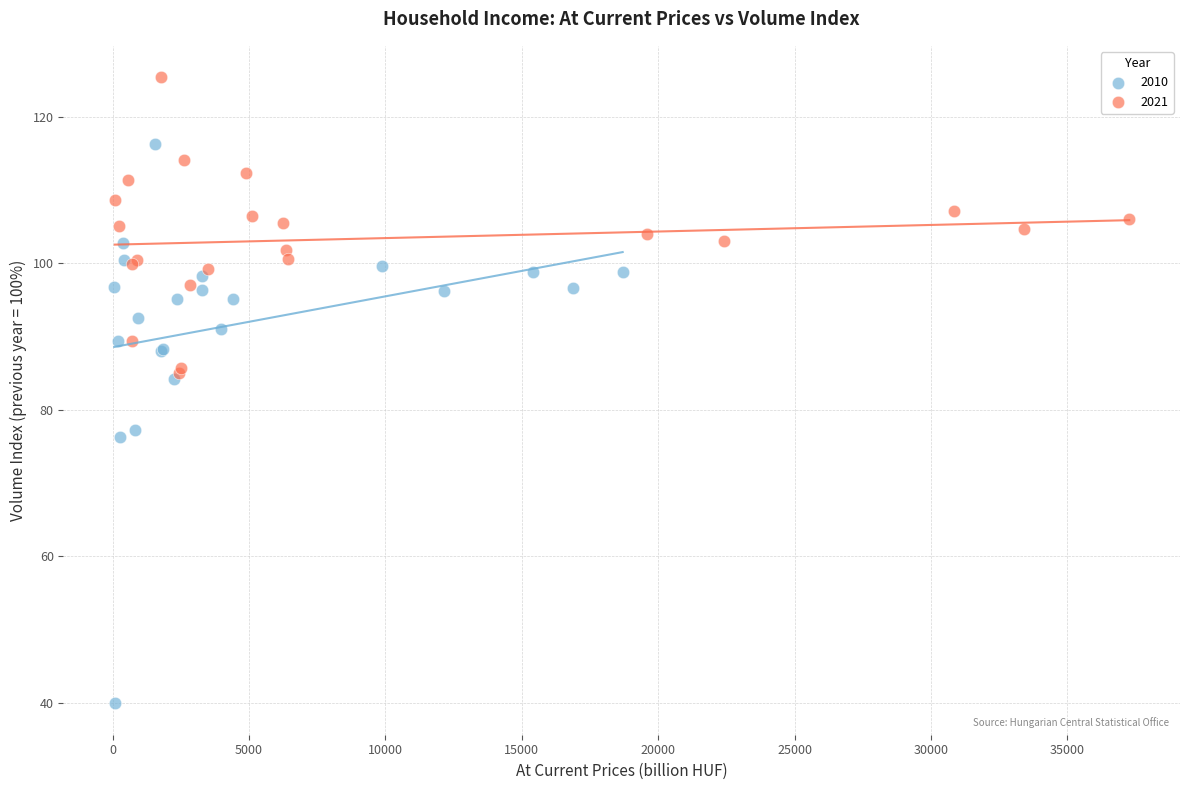

What are all the series names shown in the legend?

2010, 2021